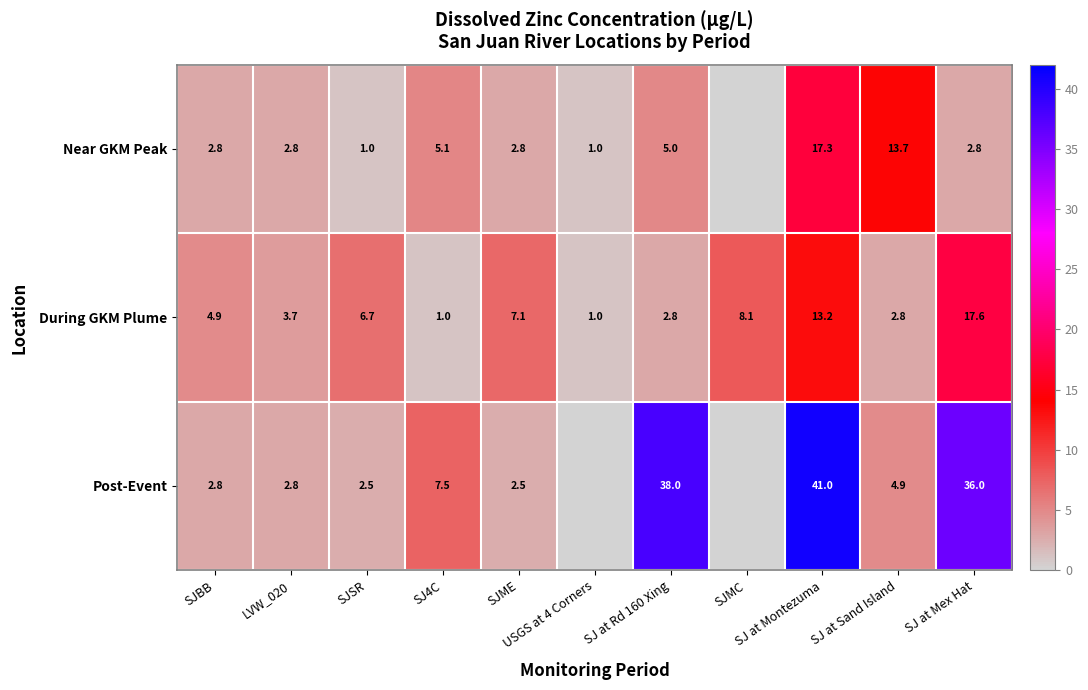

What is the difference between the maximum and second lowest values in the During GKM Plume series?

16.6